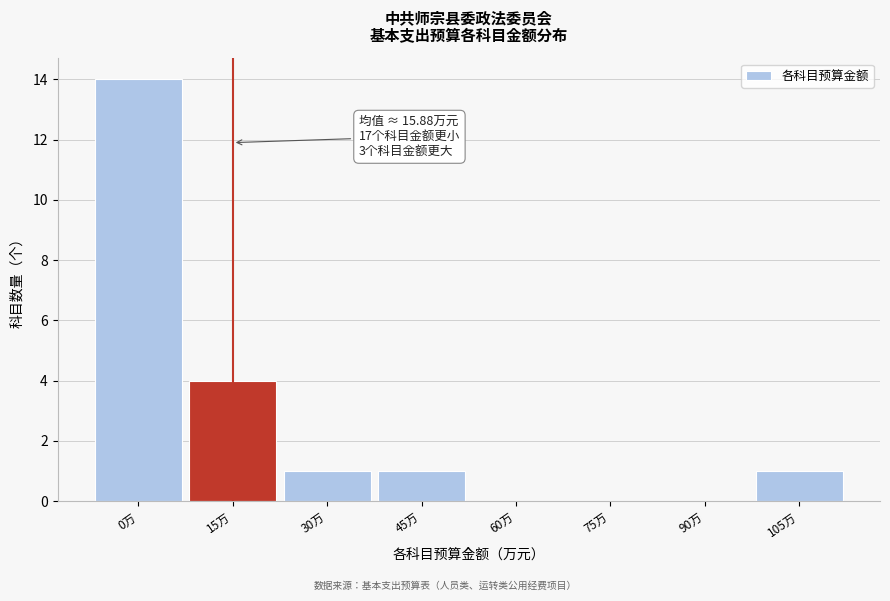

Reading left to right, extract all data points from this chart.

0万=14	15万=4	30万=1	45万=1	60万=0	75万=0	90万=0	105万=1